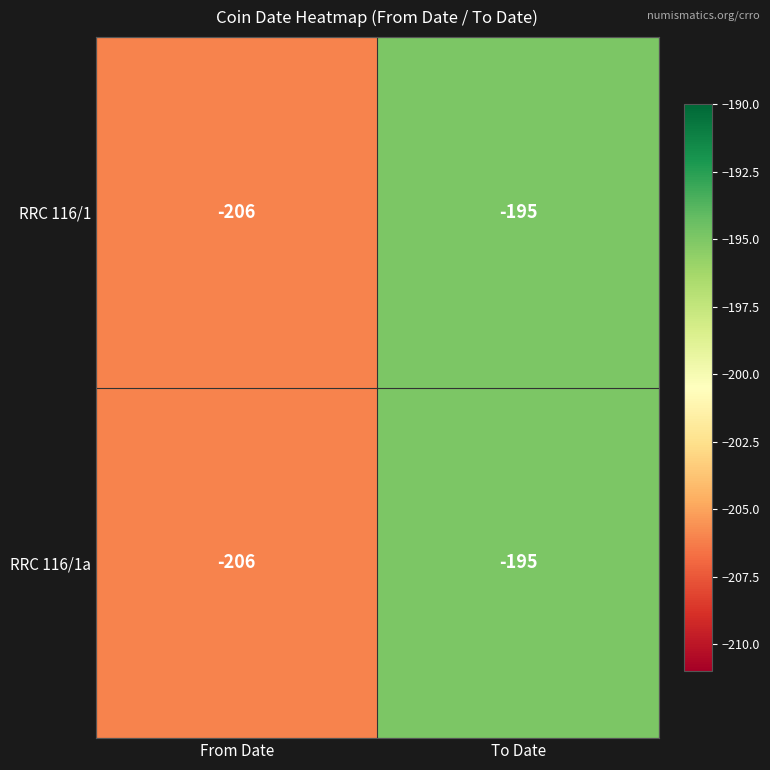

How many series are shown in this chart?

2